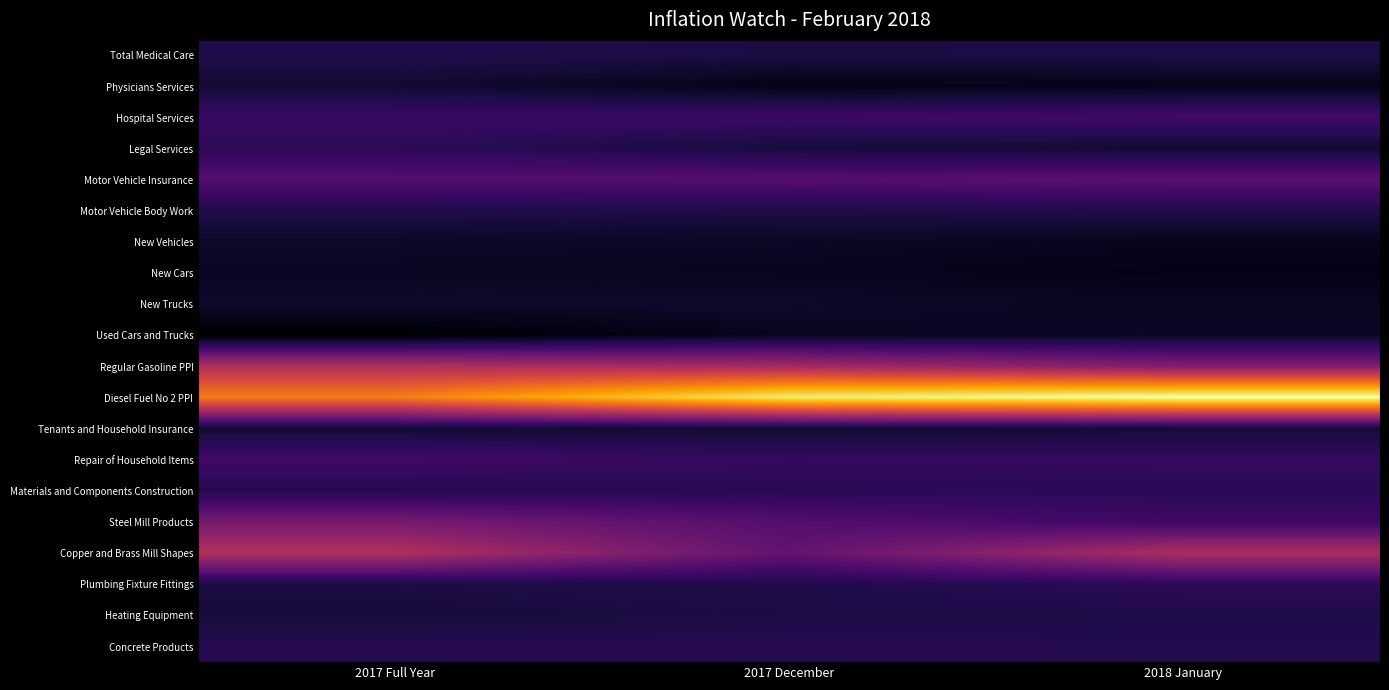

Reading left to right, what are all the values shown in this chart?

Total Medical Care: 2017 Full Year=2.5	2017 December=1.8	2018 January=2.0
Physicians Services: 2017 Full Year=0.6	2017 December=-1.8	2018 January=-1.5
Hospital Services: 2017 Full Year=4.9	2017 December=5.1	2018 January=6.0
Legal Services: 2017 Full Year=3.6	2017 December=1.3	2018 January=0.4
Motor Vehicle Insurance: 2017 Full Year=7.7	2017 December=7.9	2018 January=8.5
Motor Vehicle Body Work: 2017 Full Year=2.4	2017 December=1.9	2018 January=2.4
New Vehicles: 2017 Full Year=-0.2	2017 December=-0.5	2018 January=-1.2
New Cars: 2017 Full Year=-0.7	2017 December=-1.1	2018 January=-1.8
New Trucks: 2017 Full Year=0.1	2017 December=-0.1	2018 January=-0.8
Used Cars and Trucks: 2017 Full Year=-3.6	2017 December=-1.0	2018 January=-0.6
Regular Gasoline PPI: 2017 Full Year=18.3	2017 December=16.7	2018 January=12.8
Diesel Fuel No 2 PPI: 2017 Full Year=30.0	2017 December=41.0	2018 January=43.4
Tenants and Household Insurance: 2017 Full Year=0.7	2017 December=0.6	2018 January=0.9
Repair of Household Items: 2017 Full Year=5.8	2017 December=4.3	2018 January=4.5
Materials and Components Construction: 2017 Full Year=2.6	2017 December=3.3	2018 January=3.4
Steel Mill Products: 2017 Full Year=11.7	2017 December=7.8	2018 January=5.3
Copper and Brass Mill Shapes: 2017 Full Year=18.6	2017 December=9.5	2018 January=18.0
Plumbing Fixture Fittings: 2017 Full Year=1.8	2017 December=2.4	2018 January=3.6
Heating Equipment: 2017 Full Year=1.1	2017 December=1.8	2018 January=2.2
Concrete Products: 2017 Full Year=2.9	2017 December=3.0	2018 January=2.7